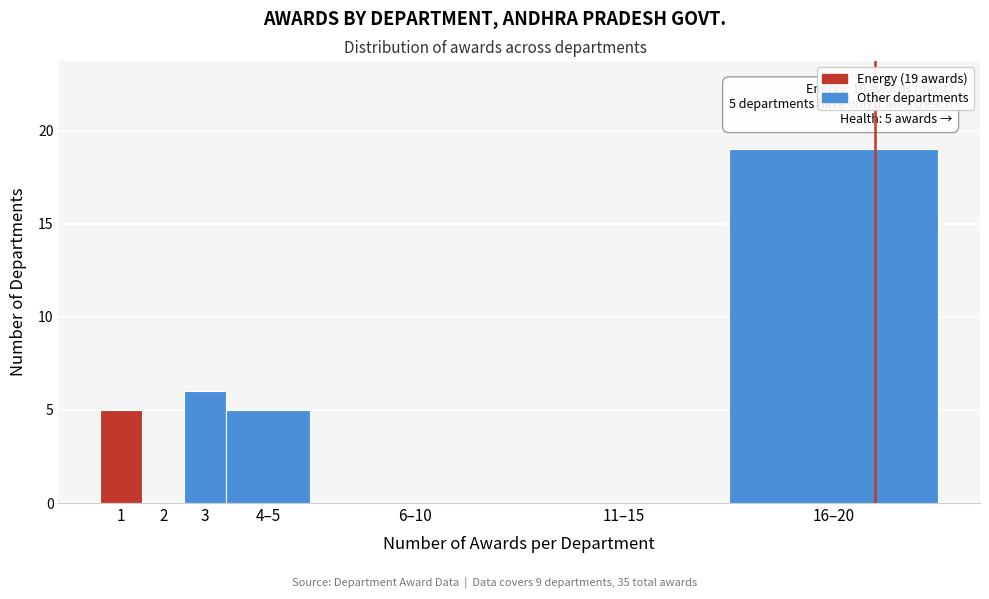

Reading left to right, list all the values displayed in this chart.

1=5	2=0	3=6	4–5=5	6–10=0	11–15=0	16–20=19